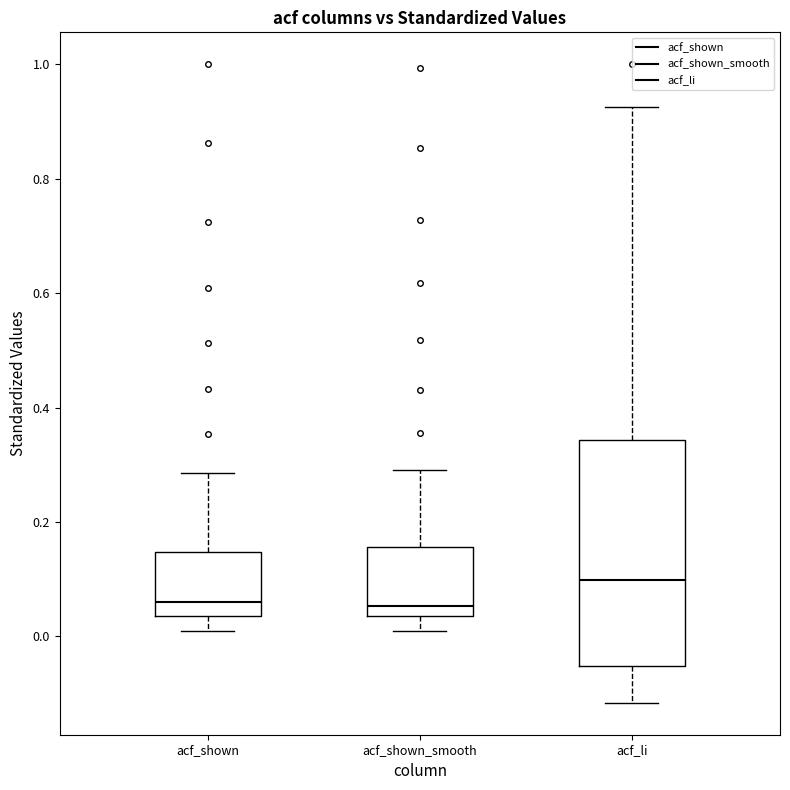

Reading left to right, transcribe this box plot: for each box, give where its median line is, the range the box spans, and where its two whiskers end, as read against the y-axis. The values are not printed on the chart, so give them approximately, as read against the axis.

acf_shown: median 0.06, box 0.04 to 0.14, whiskers 0.02 to 0.28
acf_shown_smooth: median 0.06, box 0.04 to 0.16, whiskers 0.02 to 0.30
acf_li: median 0.10, box -0.06 to 0.34, whiskers -0.12 to 0.92